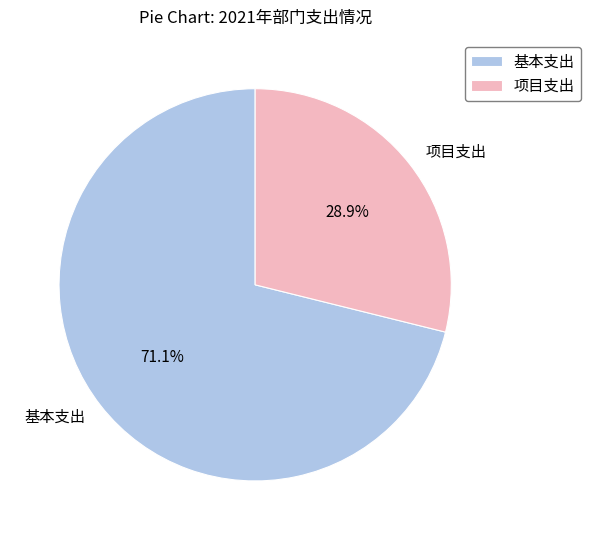

What is the largest slice in the pie chart?

基本支出